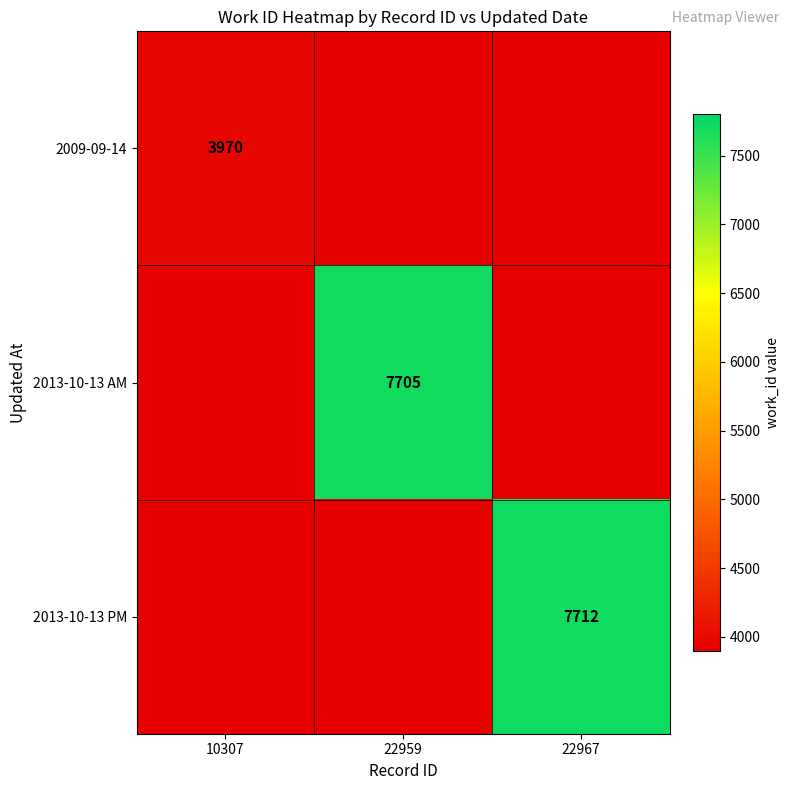

The value of 2013-10-13 AM at 22959 is 7705. True or false?

True